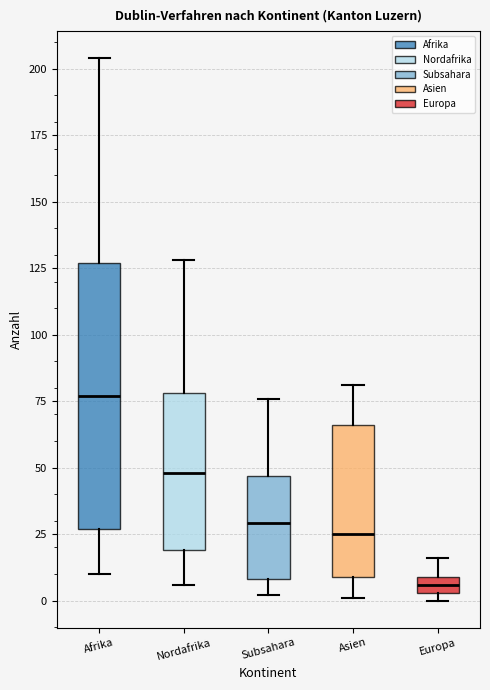

Which box's median line is the lowest?

Europa